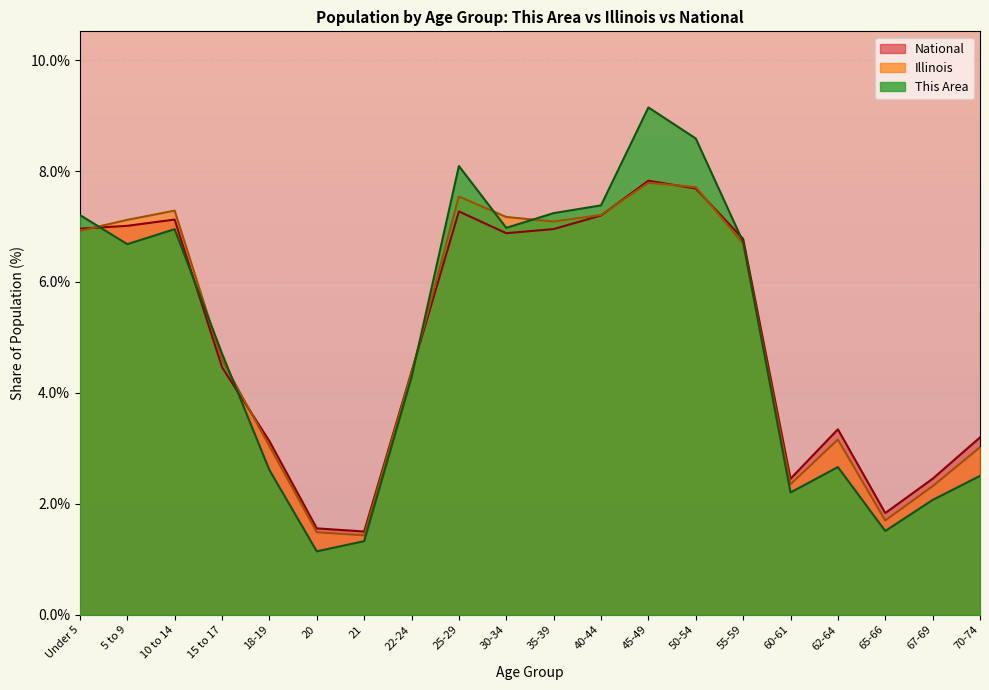

Which series has the largest total across all categories?

This Area